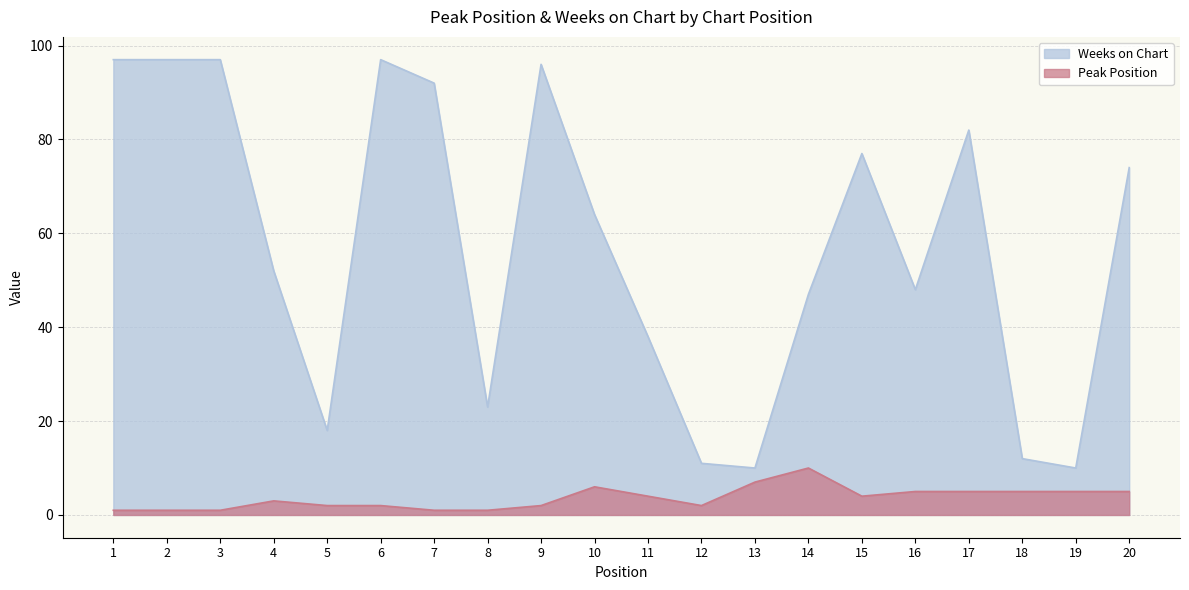

Reading left to right, list all the values displayed in this chart.

Peak Position: 1	1	1	3	2	2	1	1	2	6	4	2	7	10	4	5	5	5	5	5
Weeks on Chart: 97	97	97	52	18	97	92	23	96	64	38	11	10	47	77	48	82	12	10	74